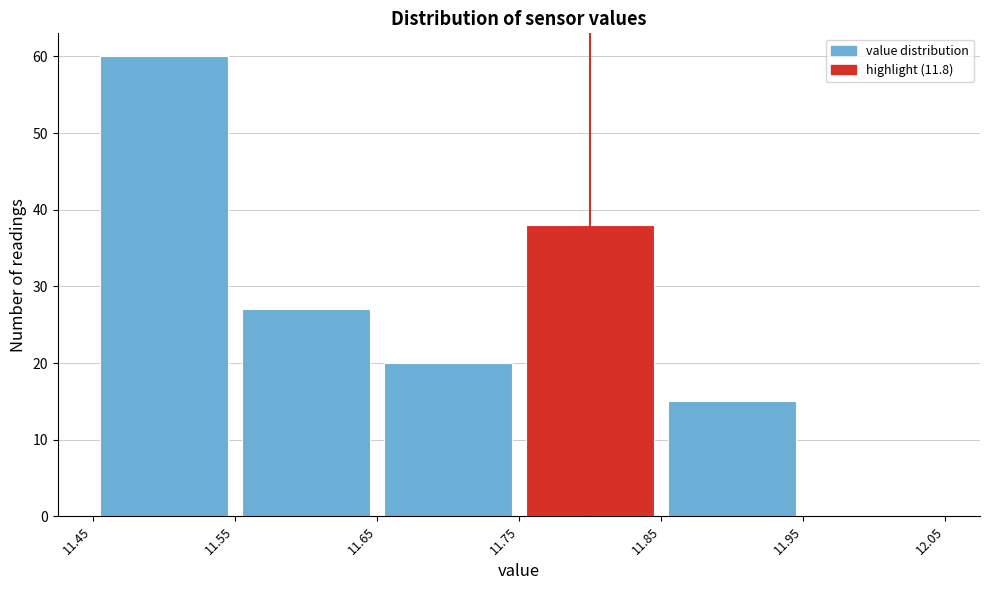

Over which range of the x-axis is the bar tallest?

11.45 to 11.55